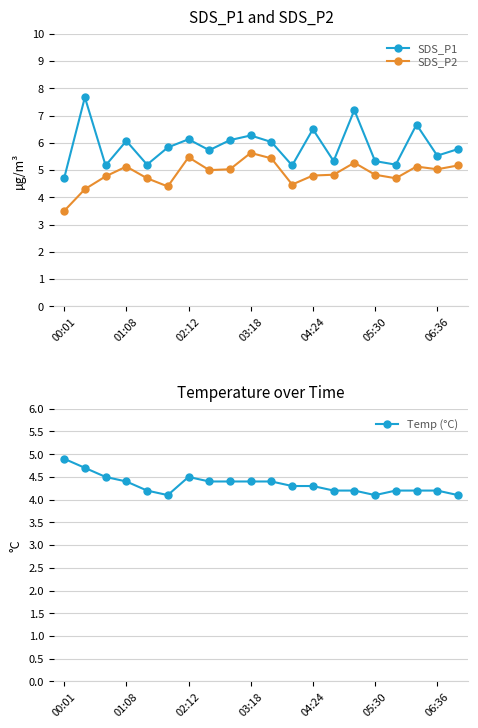

True or false: Temp (°C) has more than 2 interior local peaks.

False